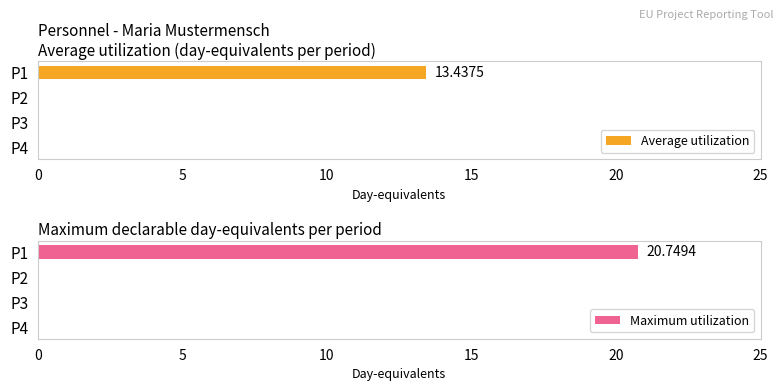

List the series in order of their peak value, highest first.

Maximum utilization, Average utilization